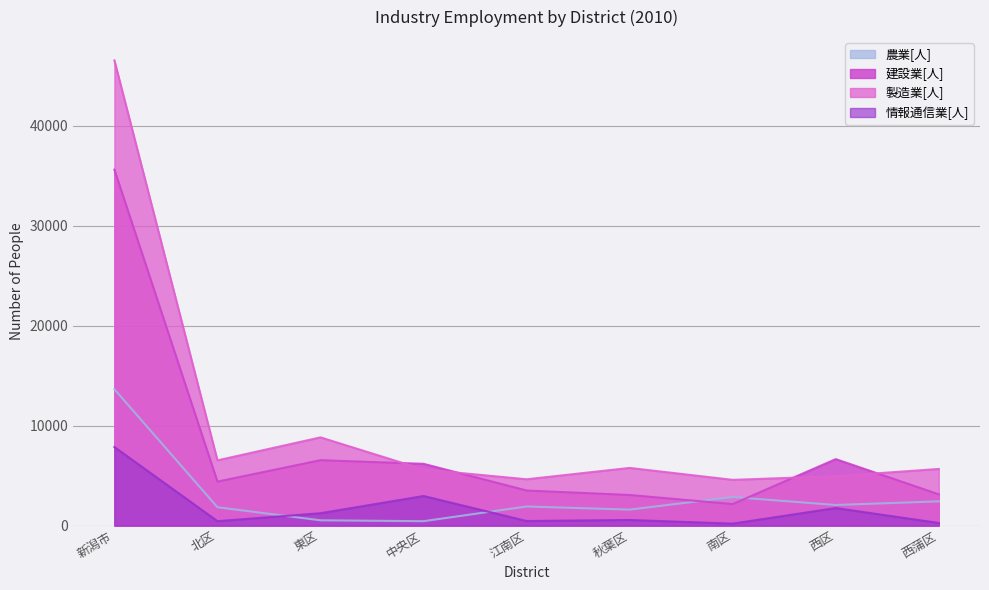

True or false: 製造業[人] and 情報通信業[人] intersect in this chart.

False